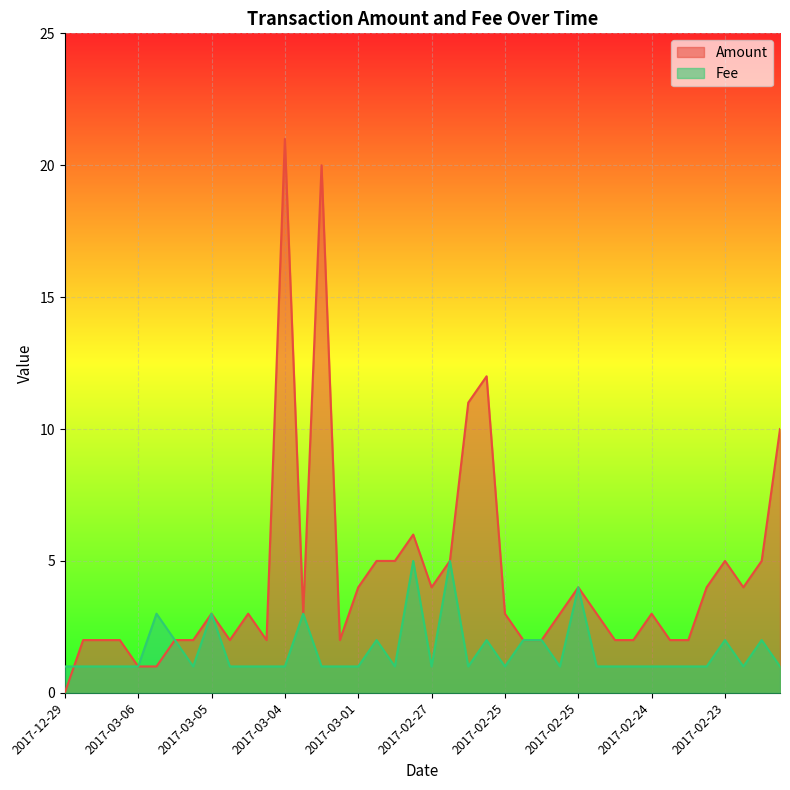

Reading left to right, transcribe all the data shown in this chart.

Amount: 0.0	2.0	2.0	2.0	1.0	1.0	2.0	2.0	3.0	2.0	3.0	2.0	21.0	3.0	20.0	2.0	4.0	5.0	5.0	6.0	4.0	5.0	11.0	12.0	3.0	2.0	2.0	3.0	4.0	3.0	2.0	2.0	3.0	2.0	2.0	4.0	5.0	4.0	5.0	10.0
Fee: 1.0	1.0	1.0	1.0	1.0	3.0	2.0	1.0	3.0	1.0	1.0	1.0	1.0	3.0	1.0	1.0	1.0	2.0	1.0	5.0	1.0	5.0	1.0	2.0	1.0	2.0	2.0	1.0	4.0	1.0	1.0	1.0	1.0	1.0	1.0	1.0	2.0	1.0	2.0	1.0